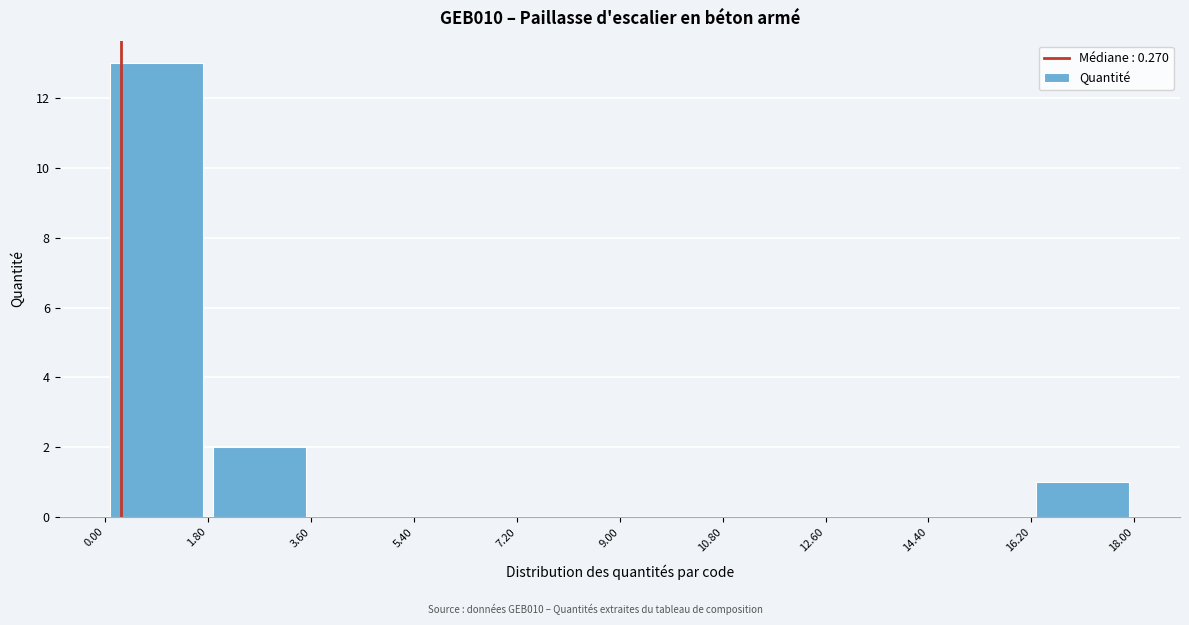

What is the height of the bar covering 16.20 to 18.00 on the x-axis? The values are not printed on the chart, so give them approximately, as read against the axis.

1